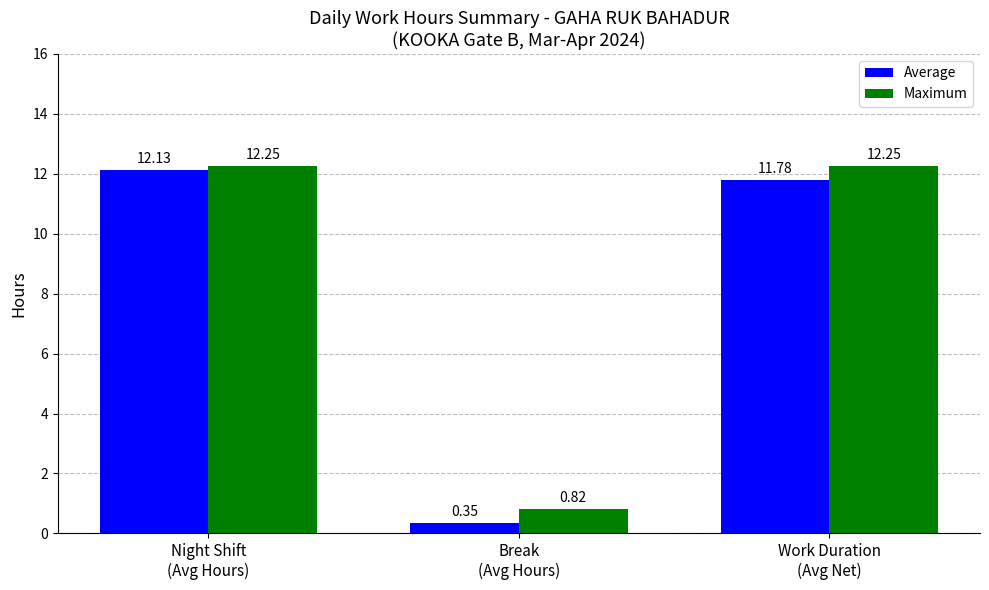

Is the value of Maximum at Night Shift
(Avg Hours) greater than the value of Average at Night Shift
(Avg Hours)?

Yes